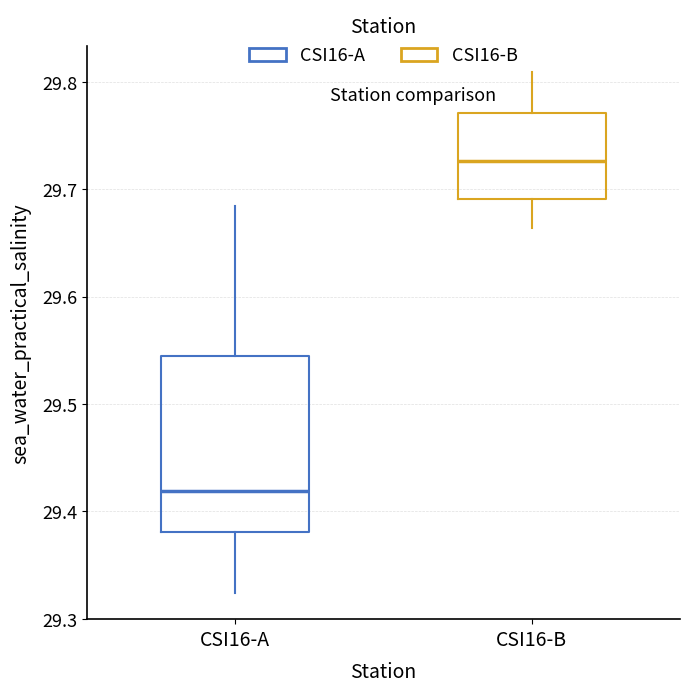

Reading left to right, transcribe this box plot: for each box, give where its median line is, the range the box spans, and where its two whiskers end, as read against the y-axis. The values are not printed on the chart, so give them approximately, as read against the axis.

CSI16-A: median 29.42, box 29.38 to 29.54, whiskers 29.32 to 29.68
CSI16-B: median 29.73, box 29.69 to 29.77, whiskers 29.66 to 29.81